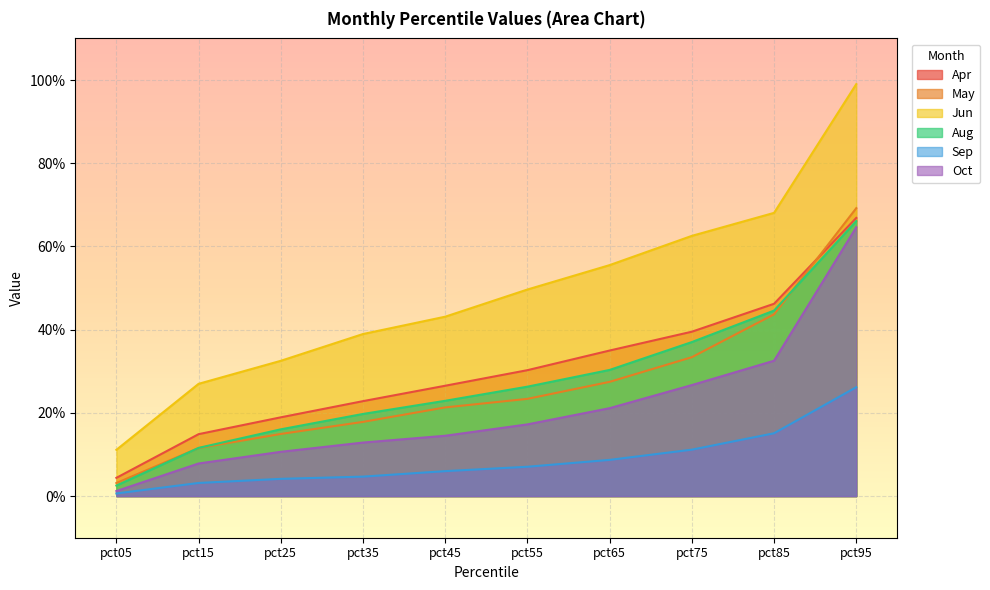

Between pct05 and pct75, which series saw the biggest shift?

Jun